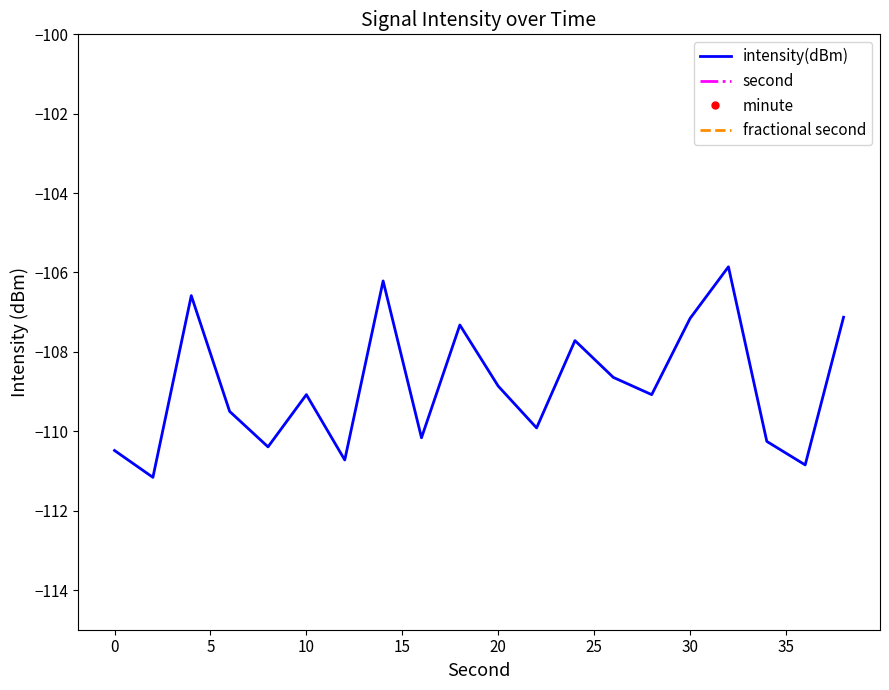

Is it true that intensity(dBm) equals -50.0 at 10?

False